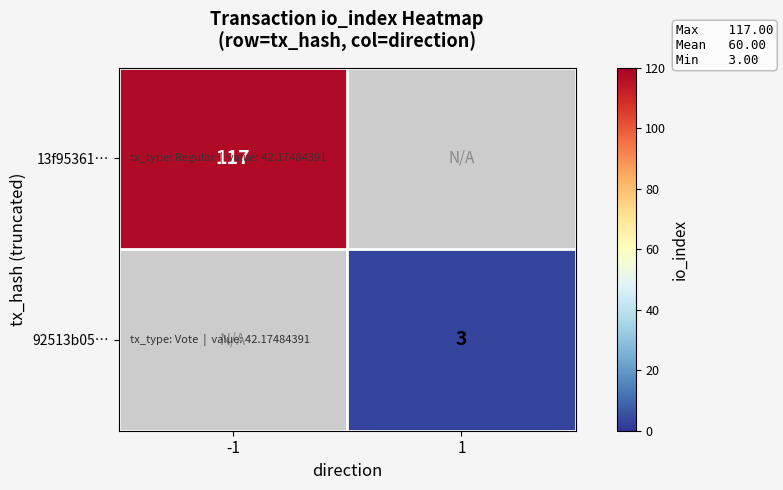

Is it true that 13f95361… equals 190 at -1?

False